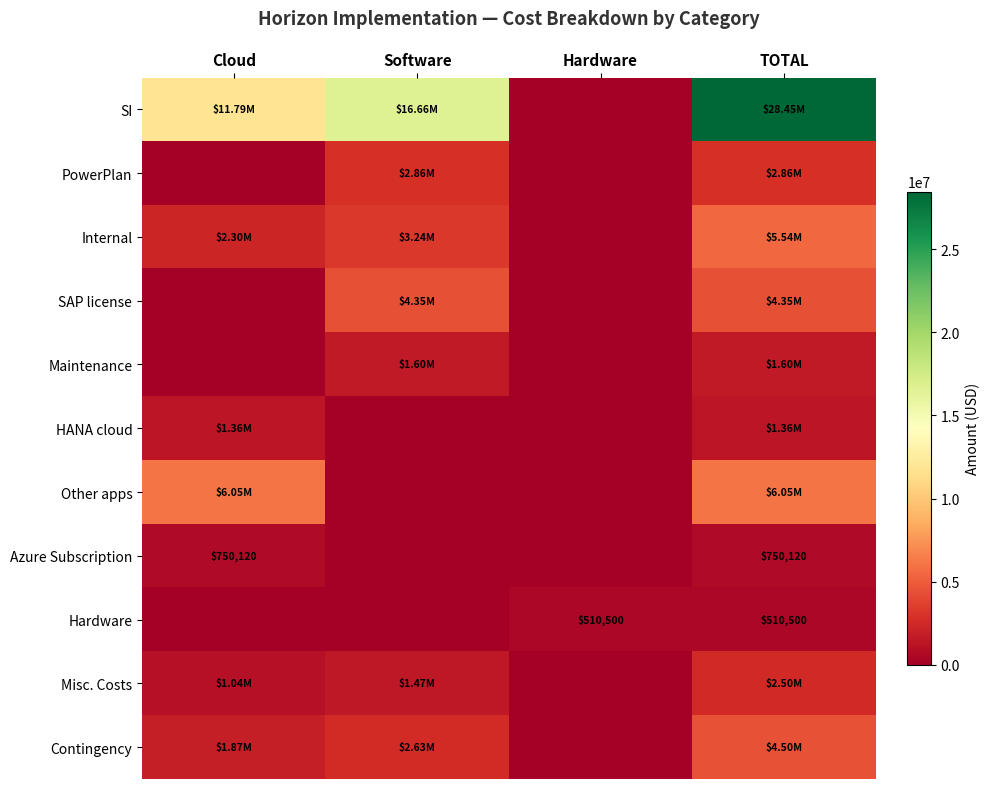

At which label does Other apps reach its minimum?

Software